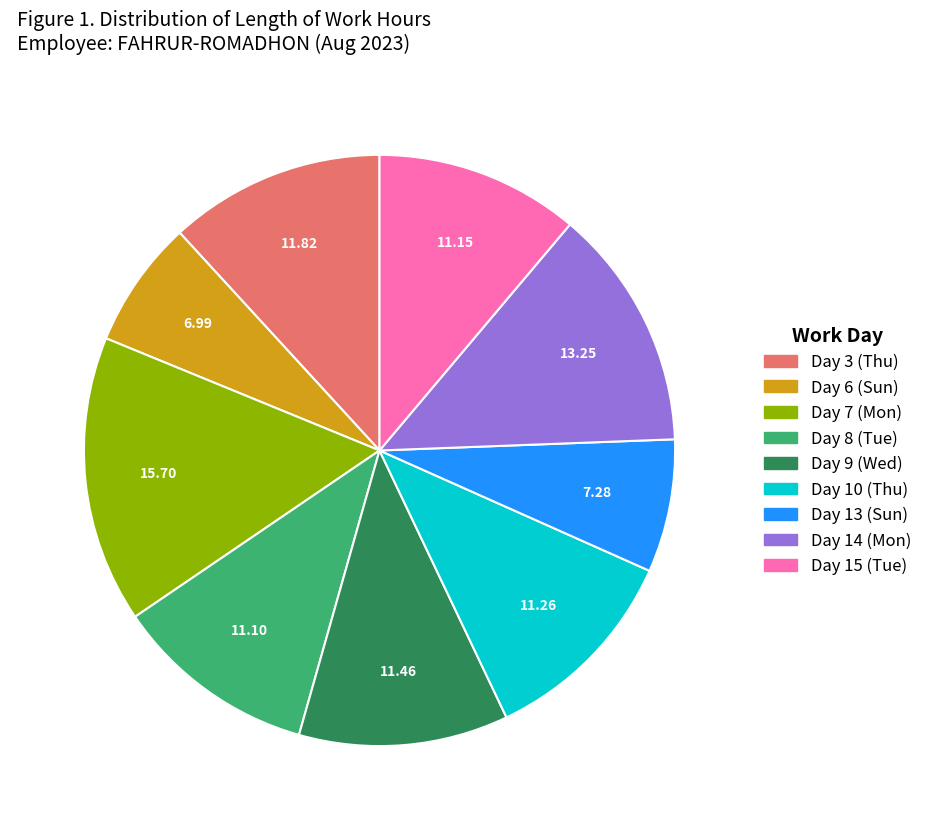

Does any single category account for the majority?

No